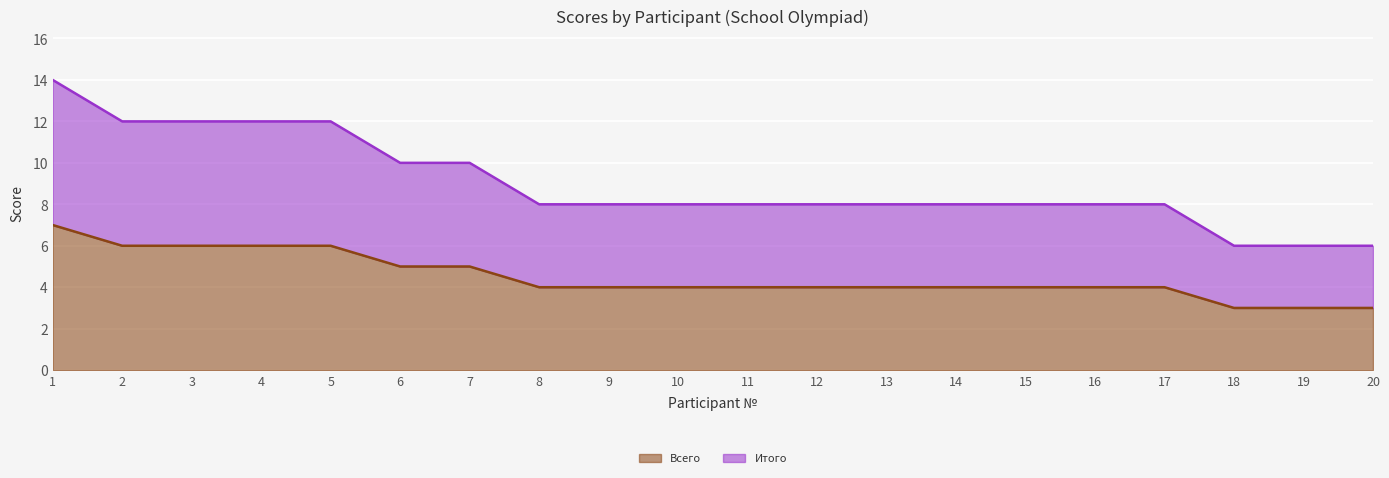

What is the value of the Всего point at the 3rd from the left?

6